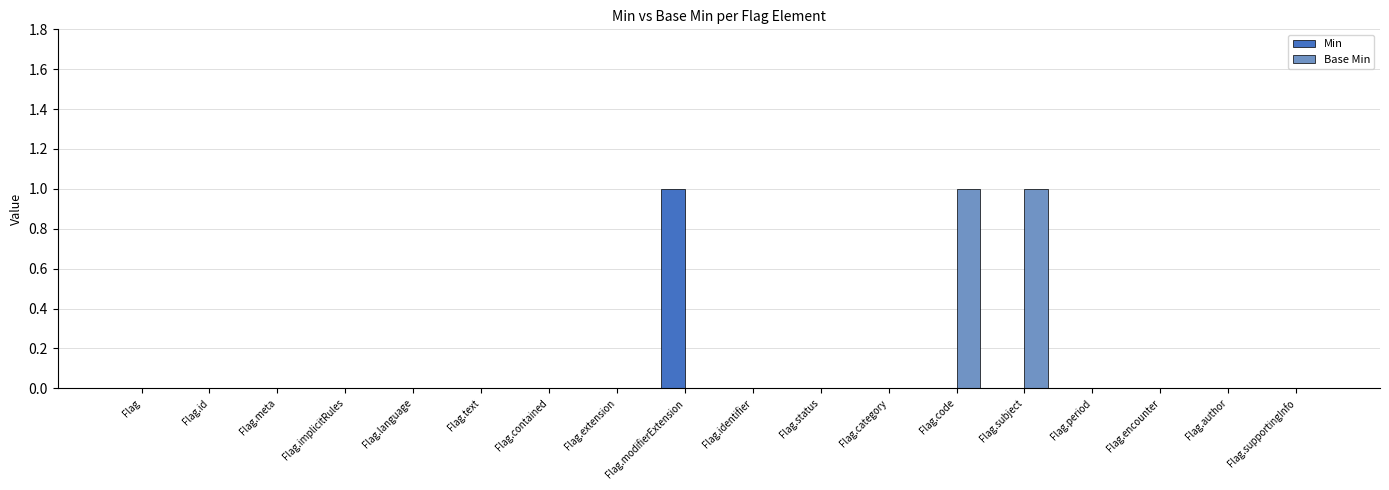

Count the number of categories in the chart.

18